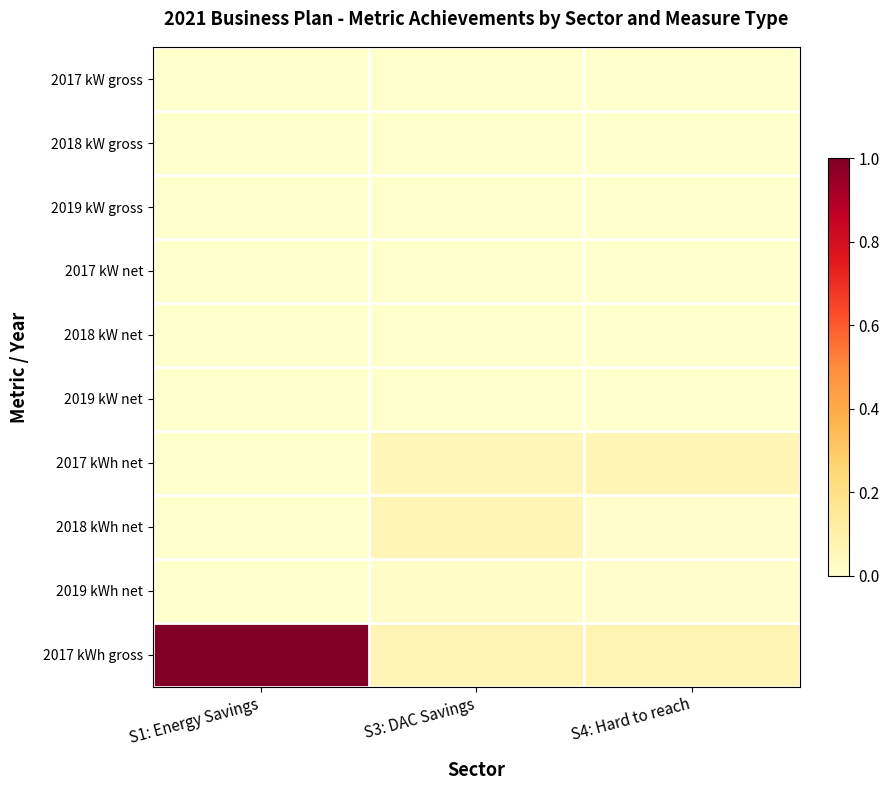

Between S4: Hard to reach and S1: Energy Savings, which is larger?

S1: Energy Savings